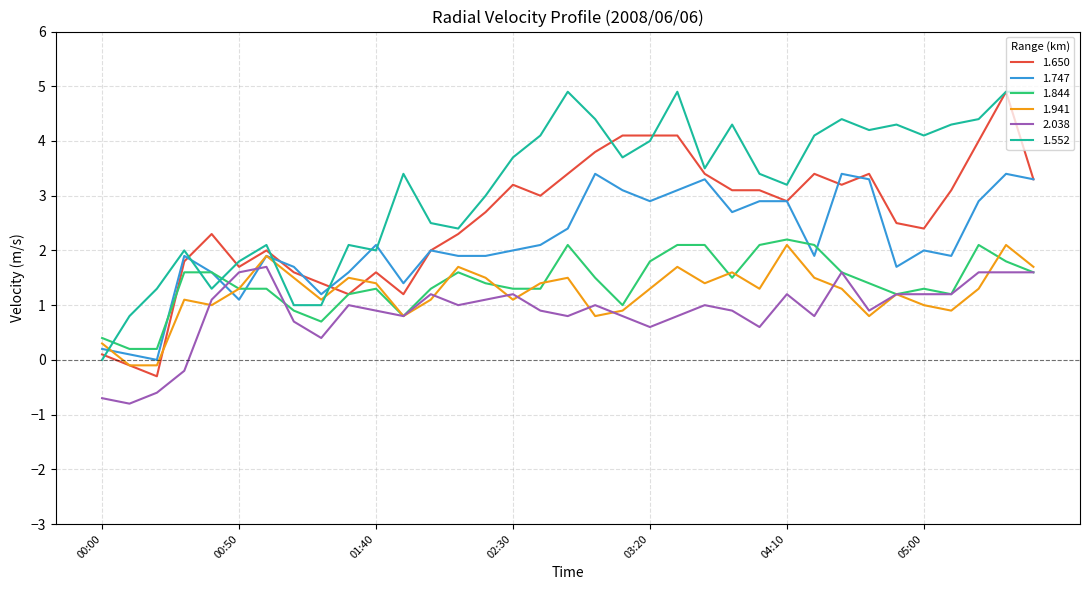

Which series has the largest total across all categories?

1.552